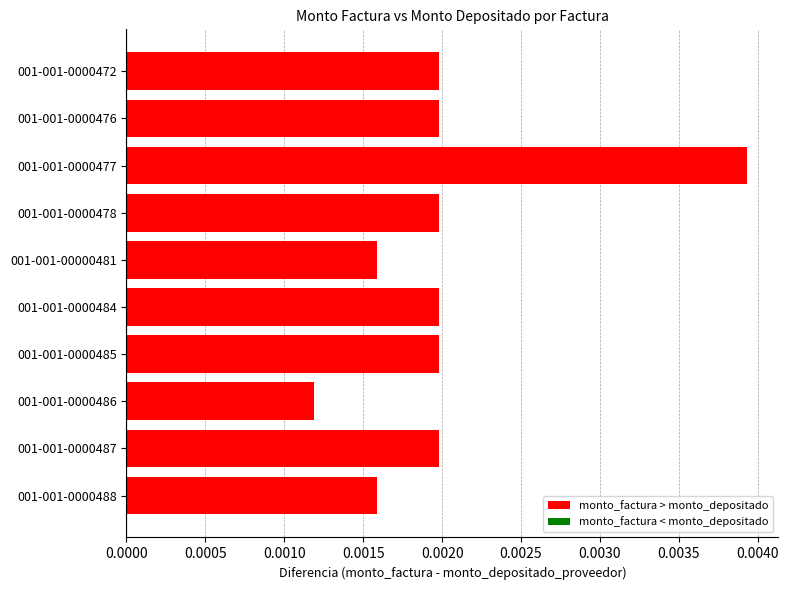

Count the values in the range 0 to 1.

10